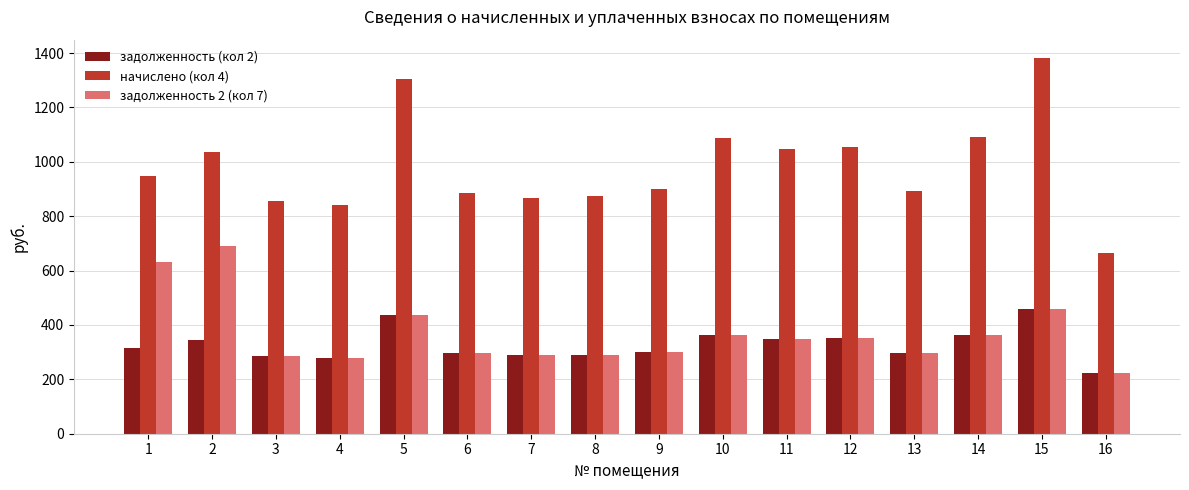

What is the smallest value displayed?

221.8